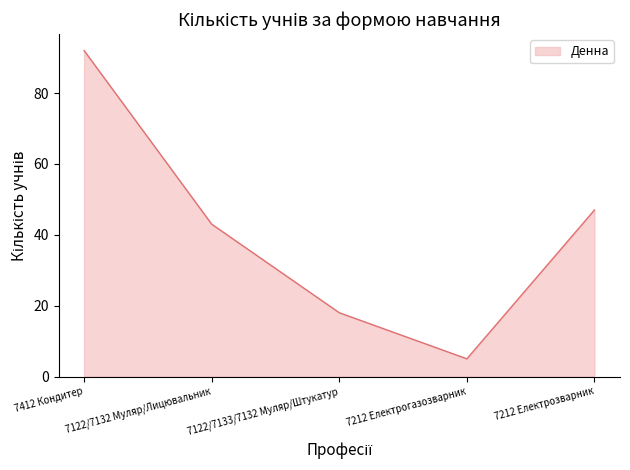

True or false: the data shows 5 at 7212 Електрогазозварник.

True